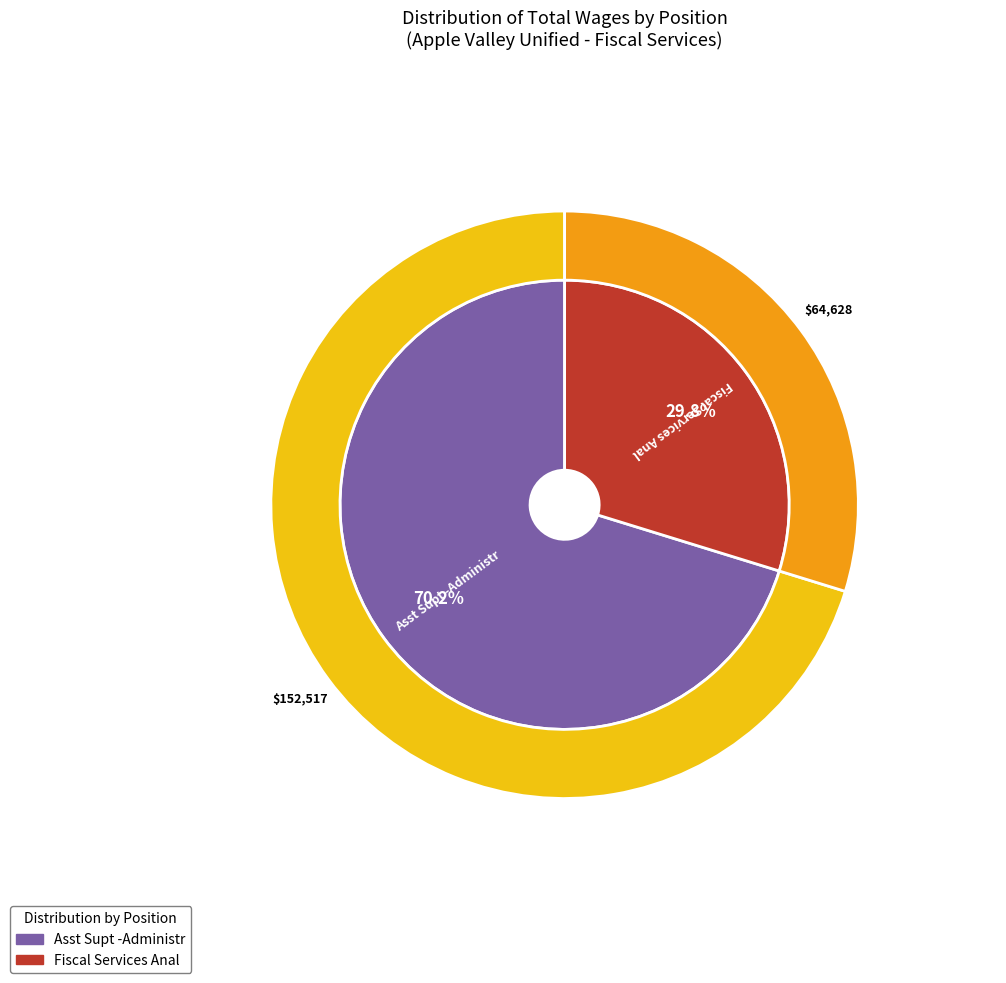

Is it true that Fiscal Services Anal is 30% of the pie?

True